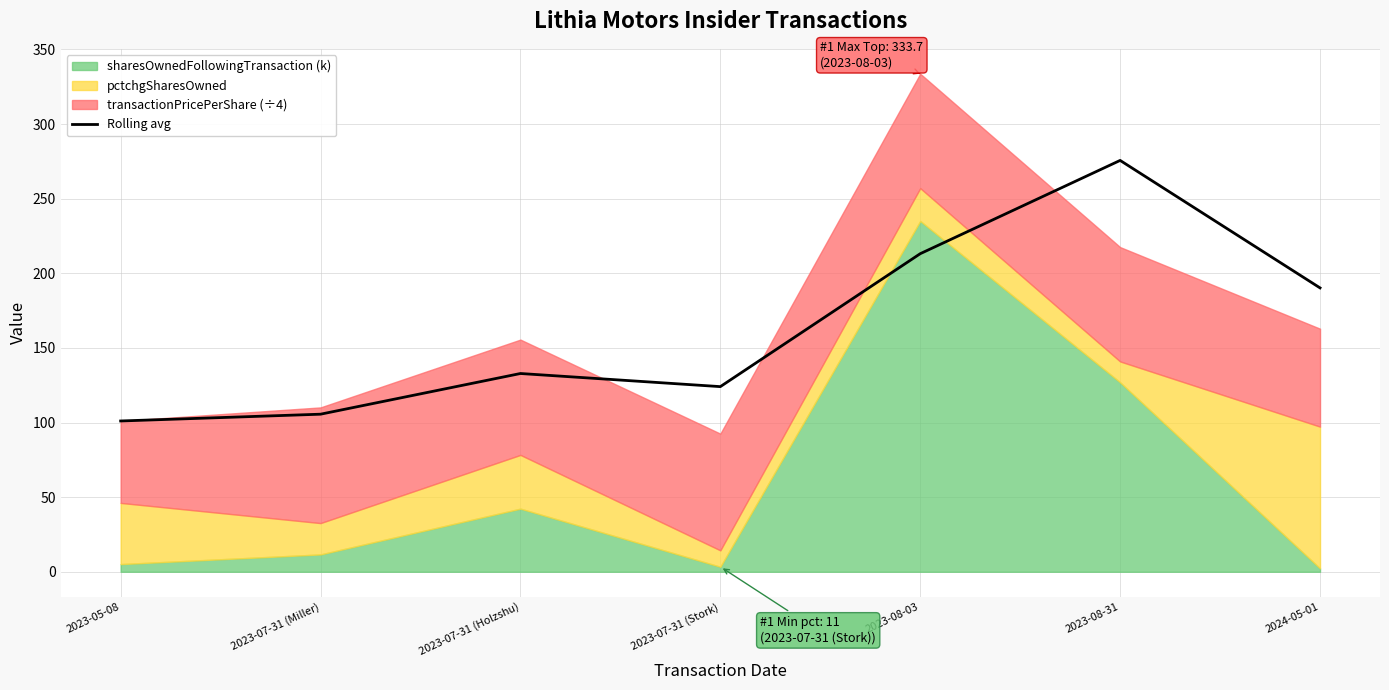

What is the minimum value for Rolling avg?

101.0